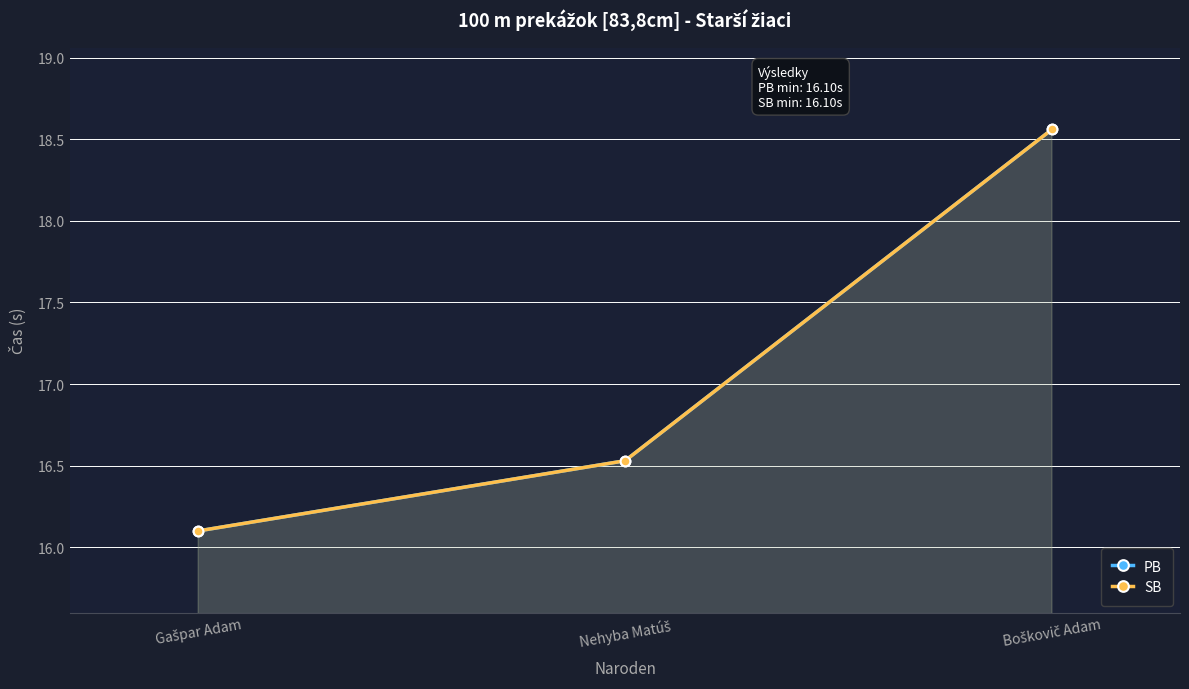

How many lines are shown in the chart?

2